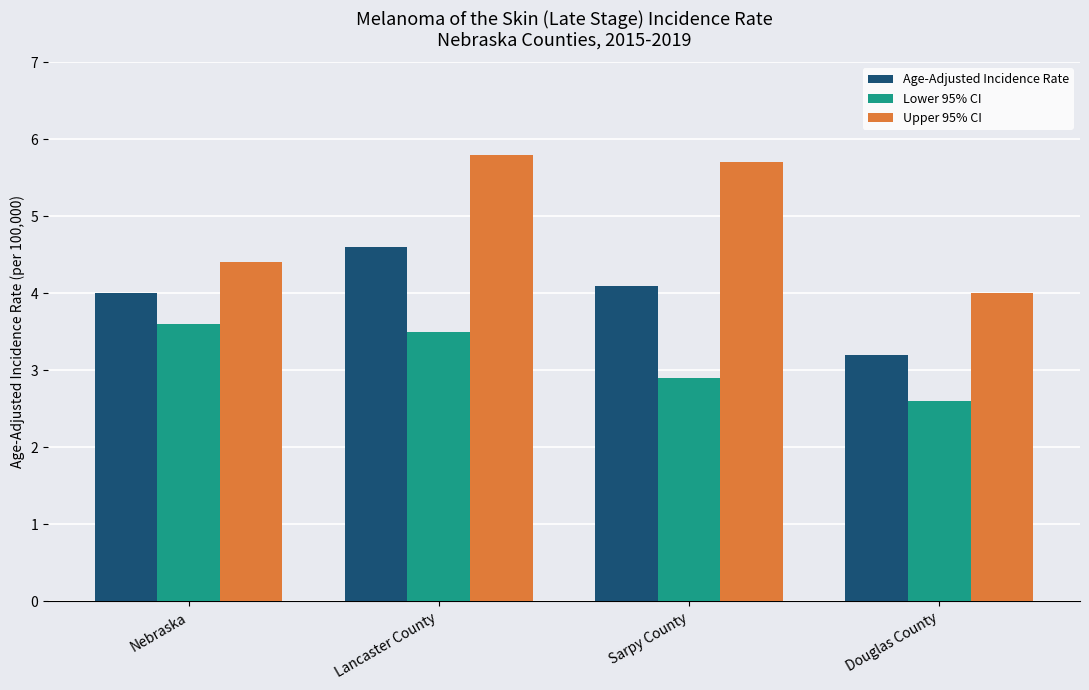

Rank the series by their maximum value, from highest to lowest.

Upper 95% CI, Age-Adjusted Incidence Rate, Lower 95% CI